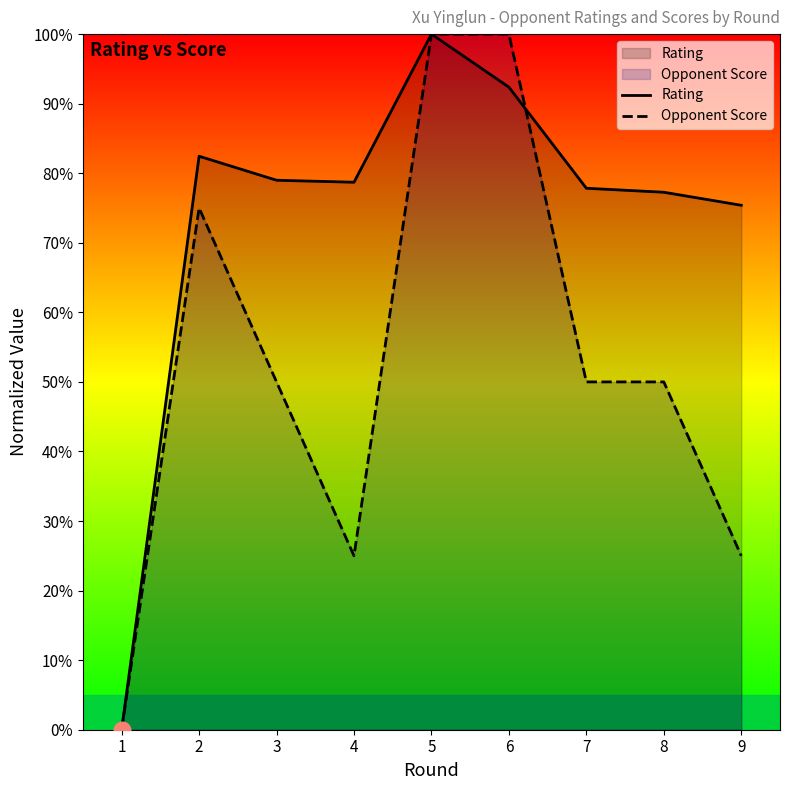

What is the total value across all series at 9?

100.4